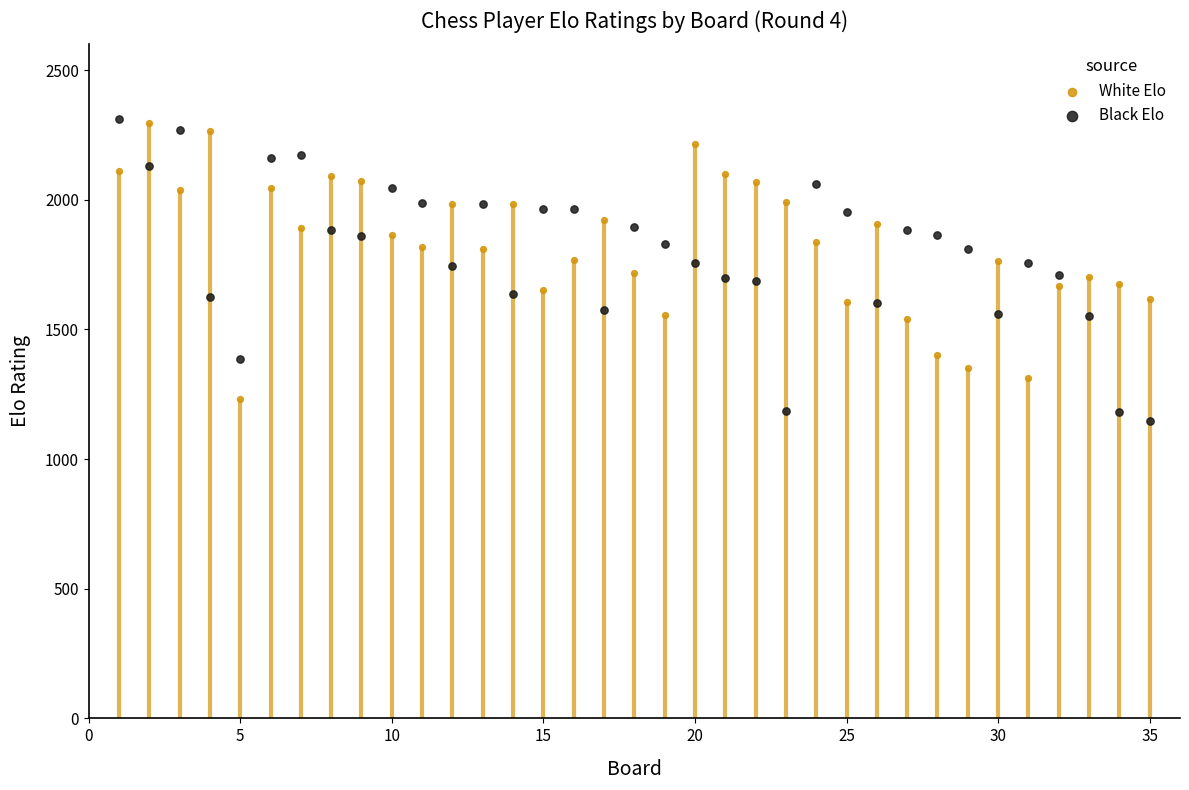

Is the value of White Elo at 27 greater than the value of Black Elo at 13?

No